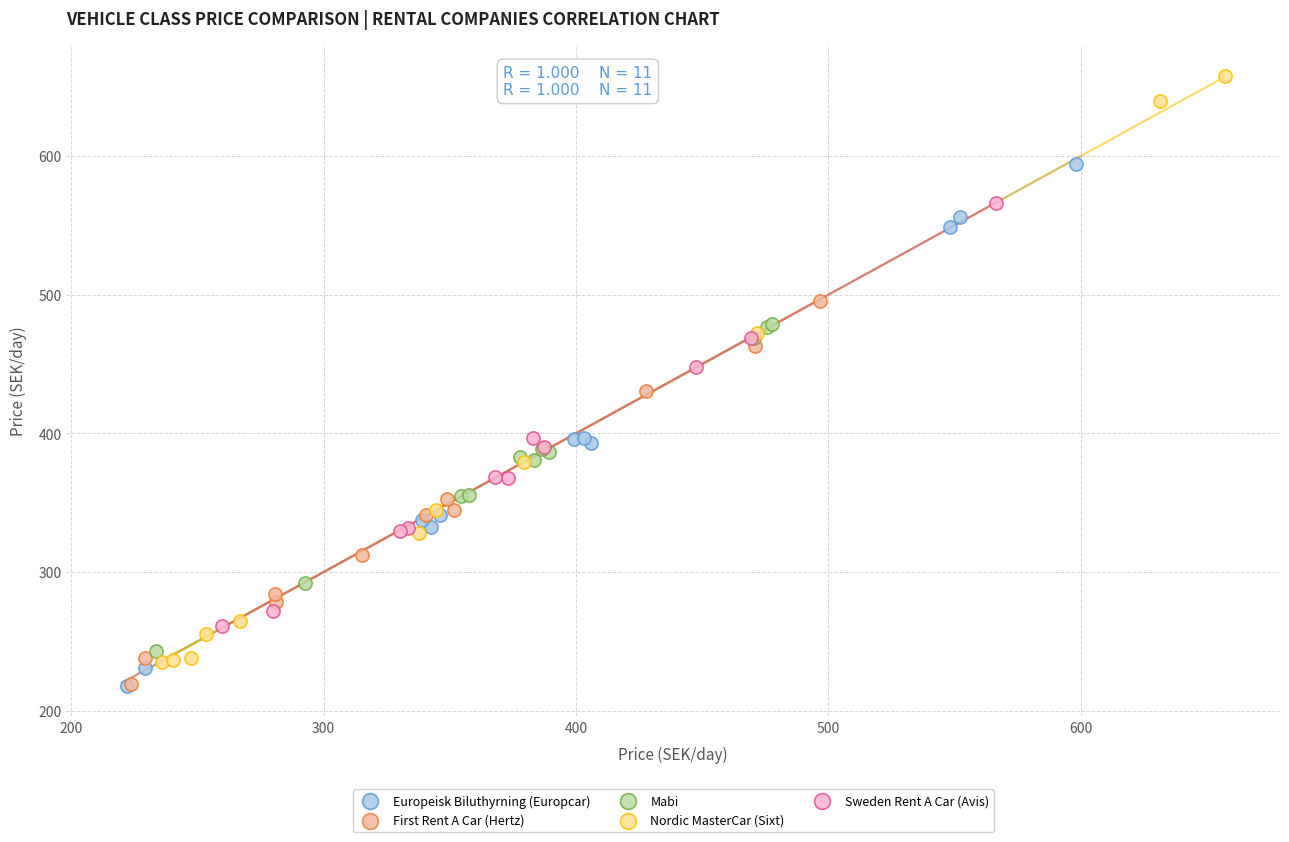

Which series has the widest spread of Y values?

Nordic MasterCar (Sixt)